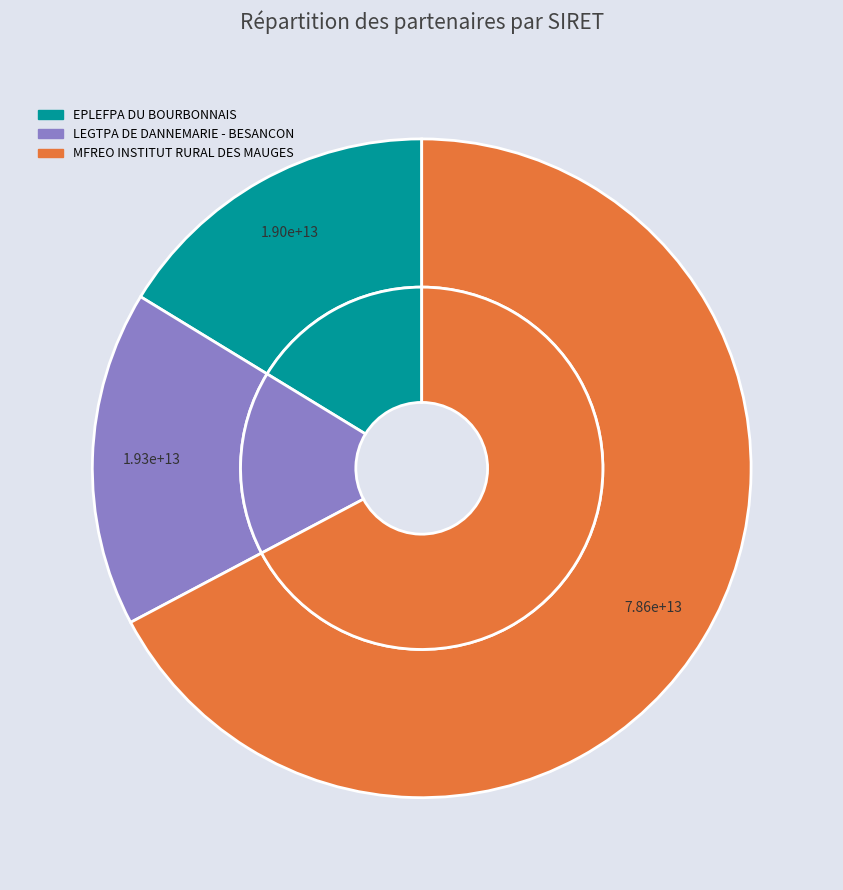

Do LEGTPA DE DANNEMARIE - BESANCON and EPLEFPA DU BOURBONNAIS together represent more than half of the pie?

No